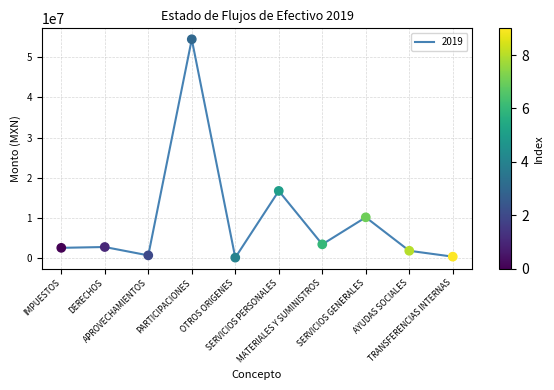

Between DERECHOS and OTROS ORIGENES, which is larger?

DERECHOS